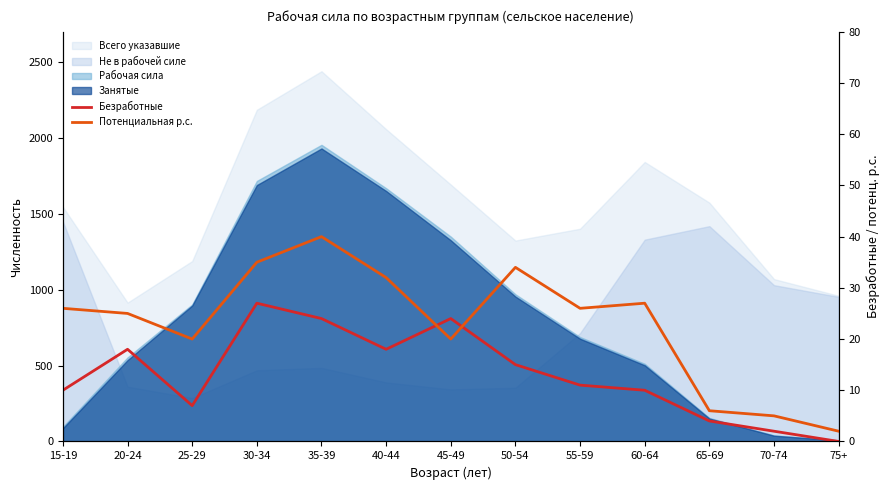

What is the difference between the maximum and minimum values in the Потенциальная р.с. series?

38